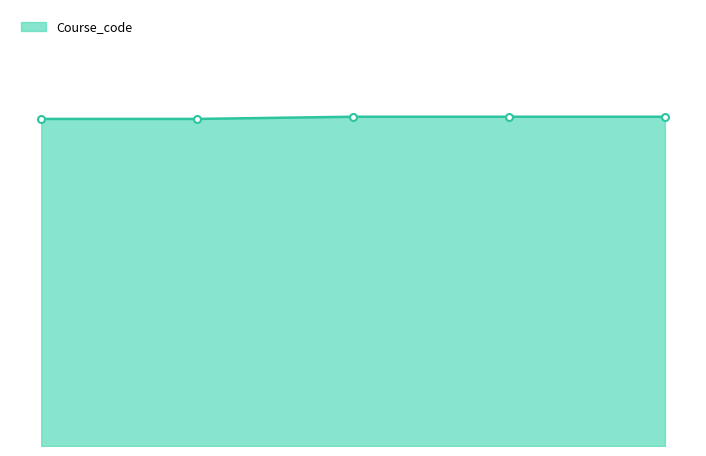

Is this an area chart (filled region under the line)?

Yes